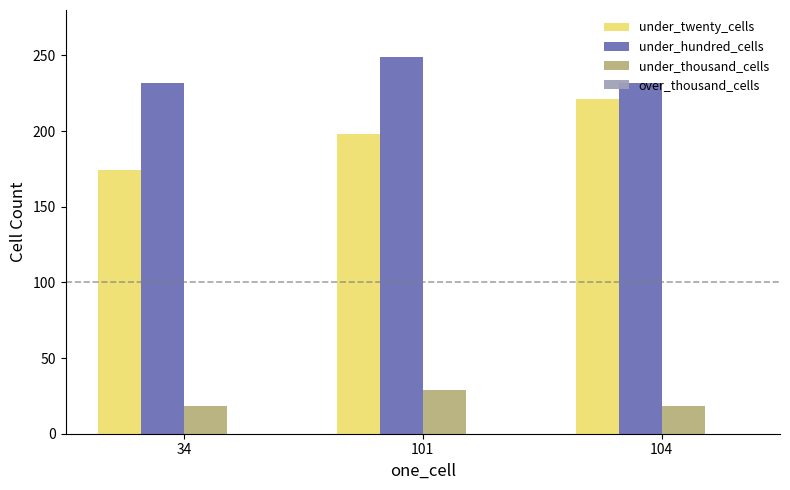

True or false: under_twenty_cells has a value of 198 at 101.

True